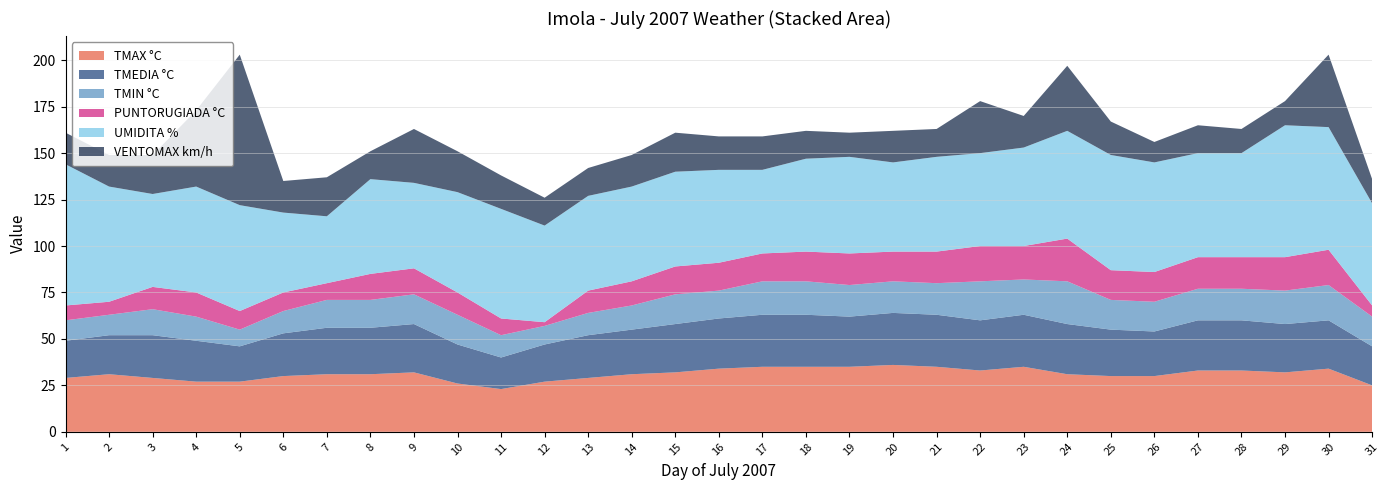

Reading left to right, list all the values displayed in this chart.

TMAX °C: 1=29	2=31	3=29	4=27	5=27	6=30	7=31	8=31	9=32	10=26	11=23	12=27	13=29	14=31	15=32	16=34	17=35	18=35	19=35	20=36	21=35	22=33	23=35	24=31	25=30	26=30	27=33	28=33	29=32	30=34	31=25
TMEDIA °C: 1=20	2=21	3=23	4=22	5=19	6=23	7=25	8=25	9=26	10=21	11=17	12=20	13=23	14=24	15=26	16=27	17=28	18=28	19=27	20=28	21=28	22=27	23=28	24=27	25=25	26=24	27=27	28=27	29=26	30=26	31=21
TMIN °C: 1=11	2=11	3=14	4=13	5=9	6=12	7=15	8=15	9=16	10=16	11=12	12=10	13=12	14=13	15=16	16=15	17=18	18=18	19=17	20=17	21=17	22=21	23=19	24=23	25=16	26=16	27=17	28=17	29=18	30=19	31=16
PUNTORUGIADA °C: 1=8	2=7	3=12	4=13	5=10	6=10	7=9	8=14	9=14	10=12	11=9	12=2	13=12	14=13	15=15	16=15	17=15	18=16	19=17	20=16	21=17	22=19	23=18	24=23	25=16	26=16	27=17	28=17	29=18	30=19	31=6
UMIDITA %: 1=76	2=62	3=50	4=57	5=57	6=43	7=36	8=51	9=46	10=54	11=59	12=52	13=51	14=51	15=51	16=50	17=45	18=50	19=52	20=48	21=51	22=50	23=53	24=58	25=62	26=59	27=56	28=56	29=71	30=66	31=55
VENTOMAX km/h: 1=17	2=17	3=21	4=41	5=81	6=17	7=21	8=15	9=29	10=22	11=18	12=15	13=15	14=17	15=21	16=18	17=18	18=15	19=13	20=17	21=15	22=28	23=17	24=35	25=18	26=11	27=15	28=13	29=13	30=39	31=13